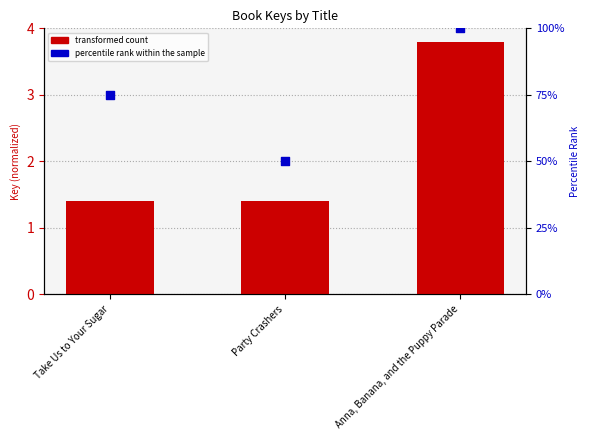

What is the total value across all series at Party Crashers?

51.4